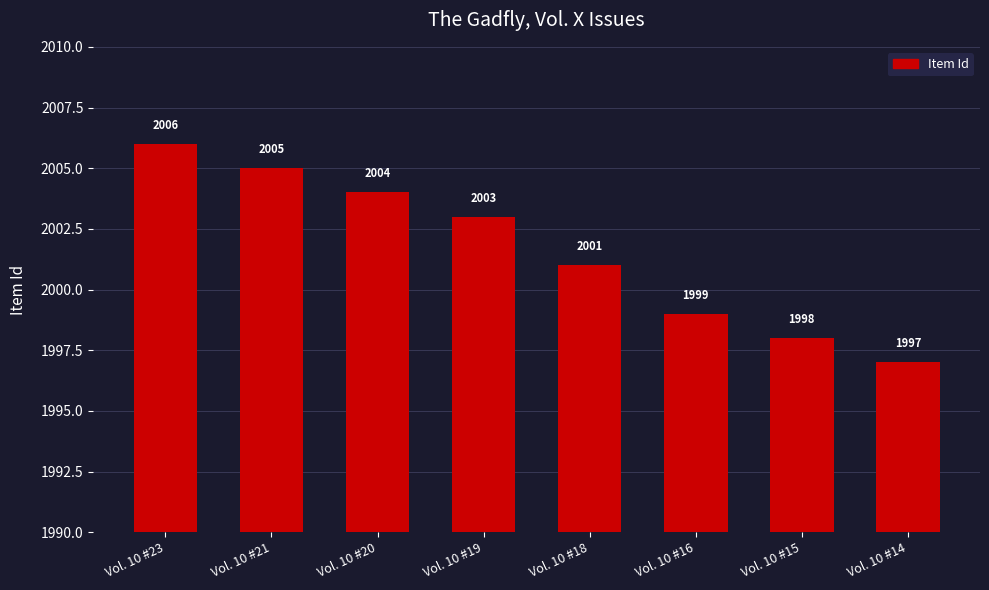

Read the value at Vol. 10 #23.

2006